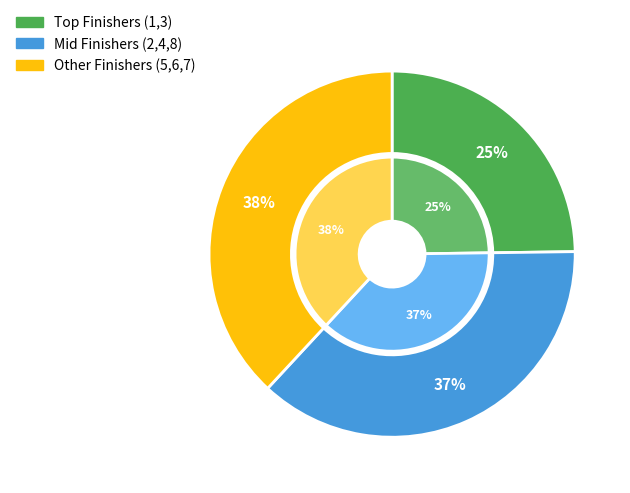

To the nearest percent, what portion does 7 - BOUTOT Victor represent?

12%